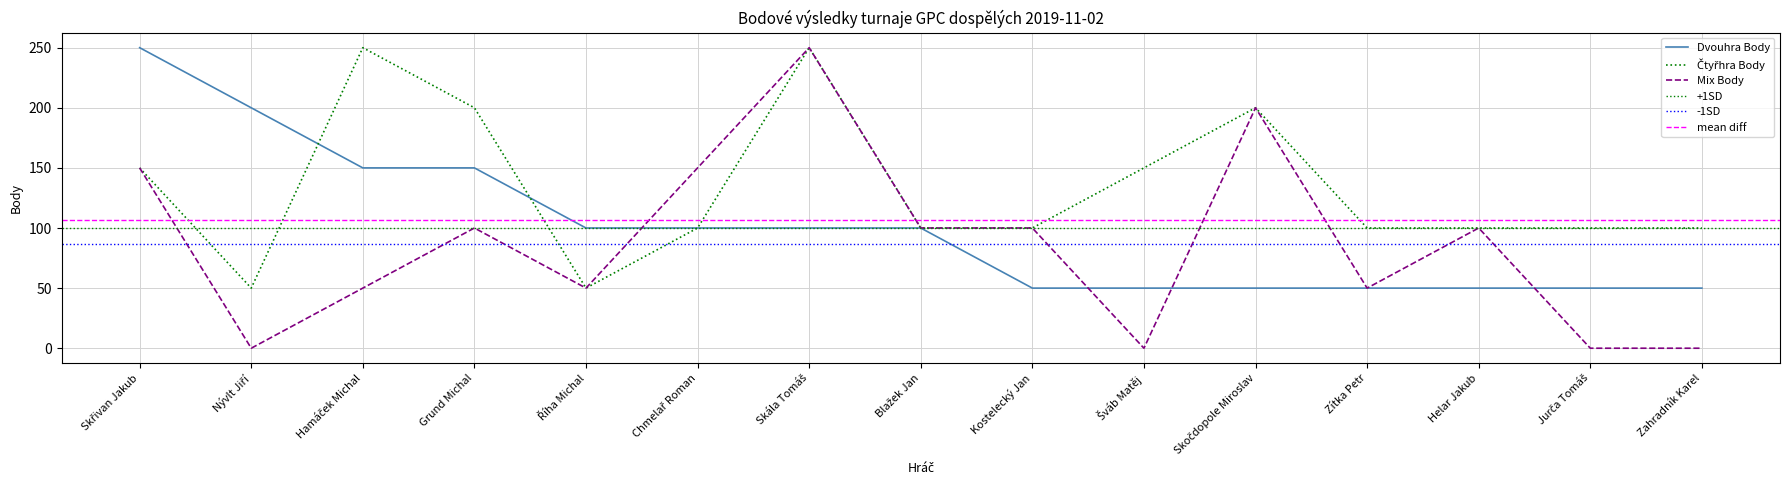

Reading left to right, what are all the values shown in this chart?

Dvouhra Body: 250	200	150	150	100	100	100	100	50	50	50	50	50	50	50
Čtyřhra Body: 150	50	250	200	50	100	250	100	100	150	200	100	100	100	100
Mix Body: 150	0	50	100	50	150	250	100	100	0	200	50	100	0	0